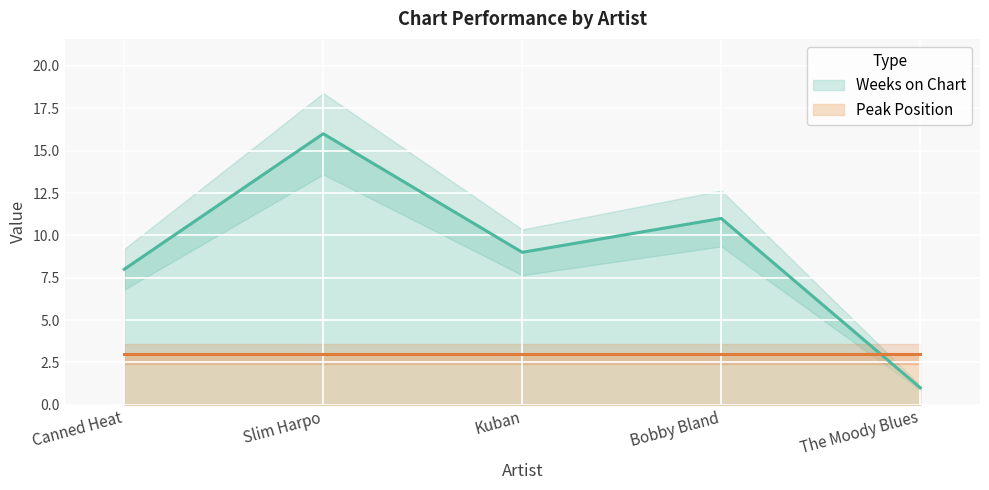

Reading right to left, transcribe all the data shown in this chart.

The Moody Blues=1	Bobby Bland=11	Kuban=9	Slim Harpo=16	Canned Heat=8